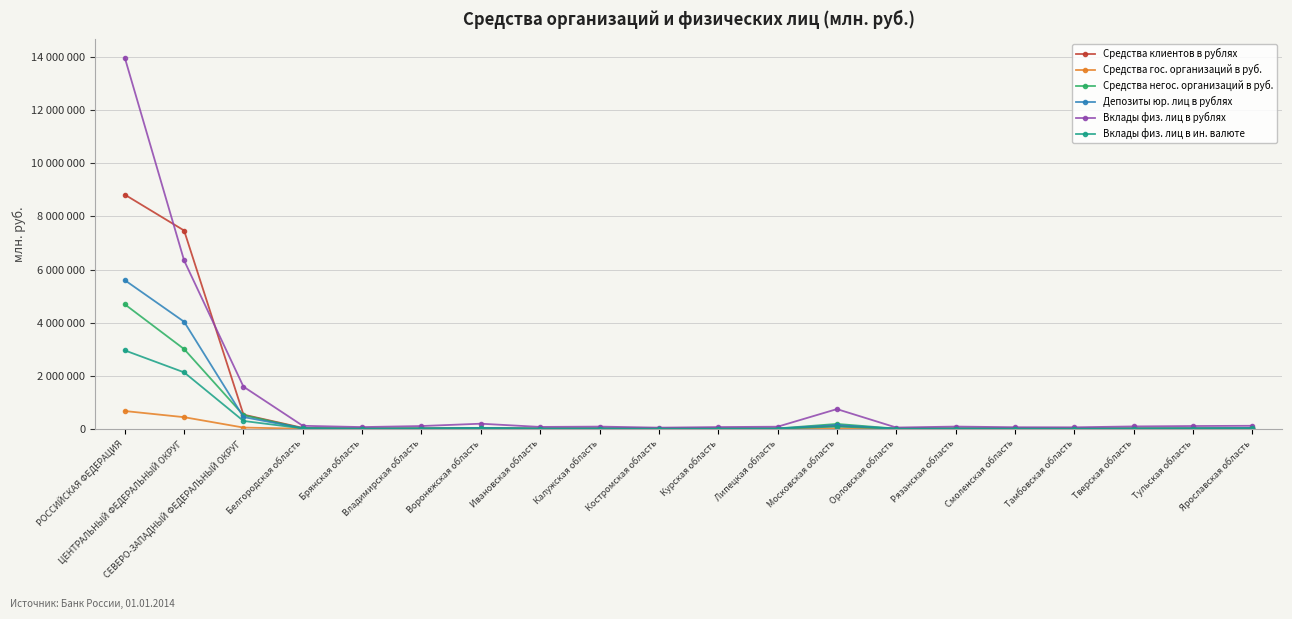

Is this an area chart (filled region under the line)?

No